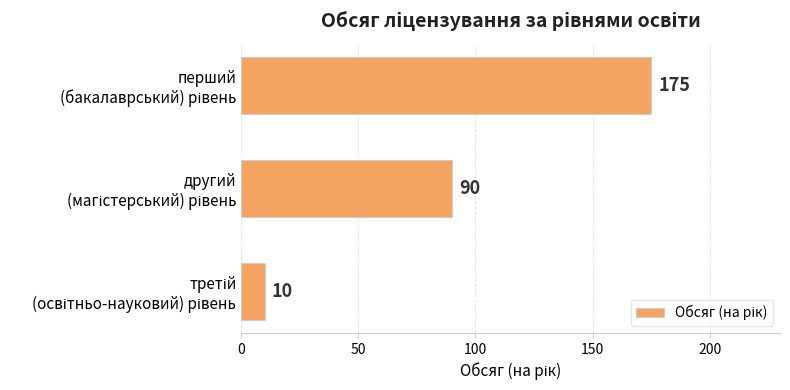

How many values are between 10 and 175?

3